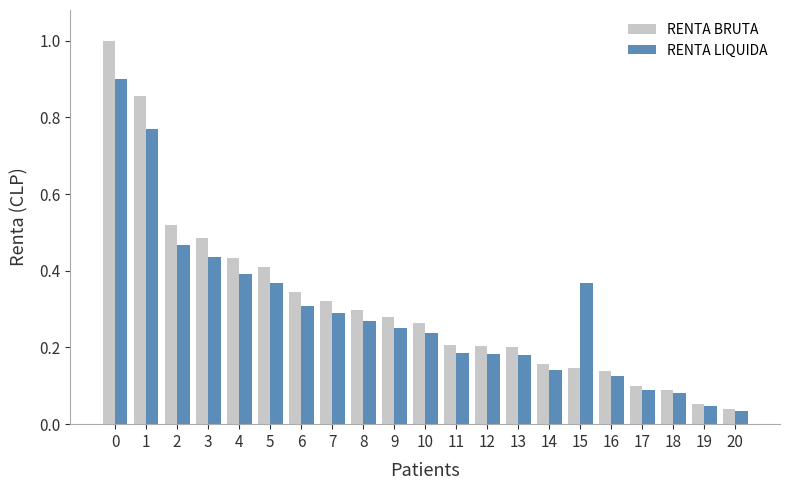

The value of RENTA BRUTA at 5 is 0.3. True or false?

False